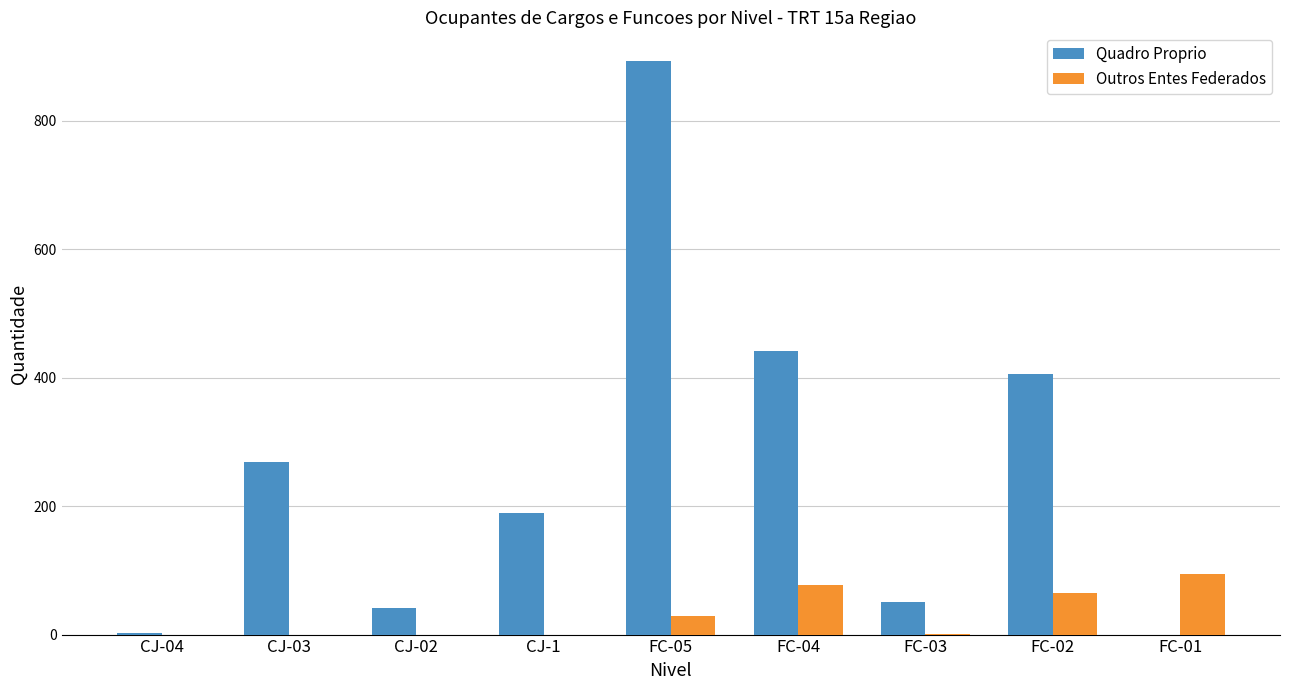

Which series changed the most between CJ-03 and FC-03?

Quadro Proprio